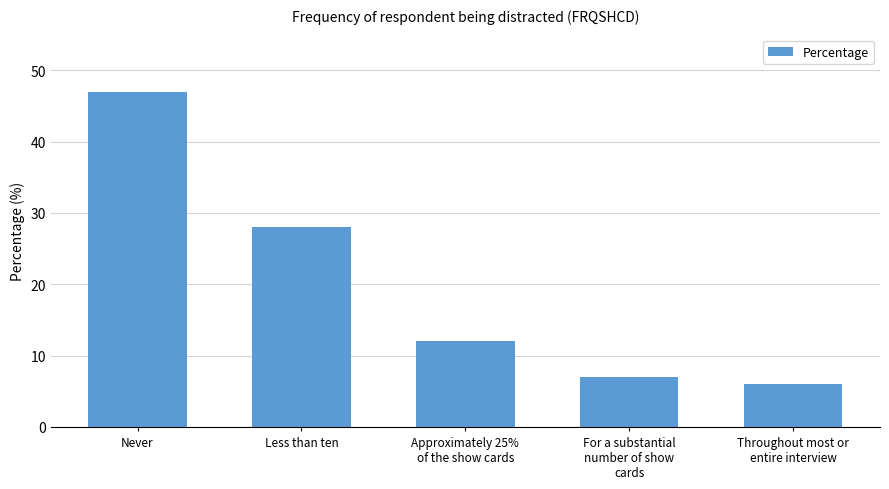

What is the value of the 3rd bar from the left?

12